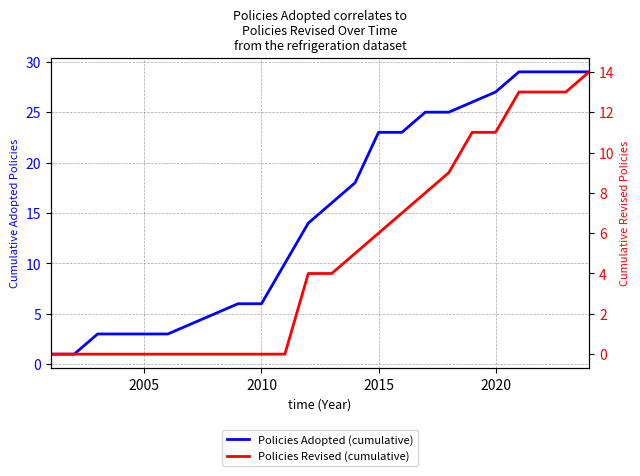

True or false: Policies Revised (cumulative) has more than 2 points higher than both neighbors.

False